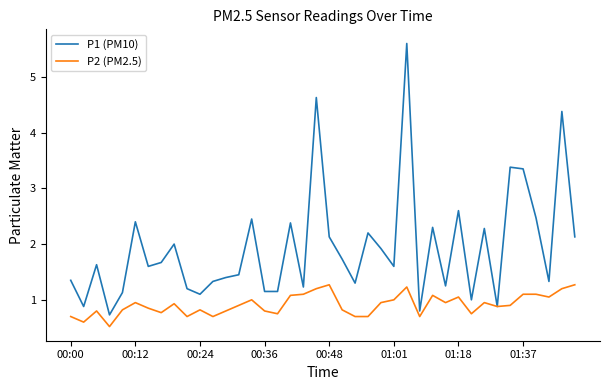

What is the maximum value for P1 (PM10)?

5.6